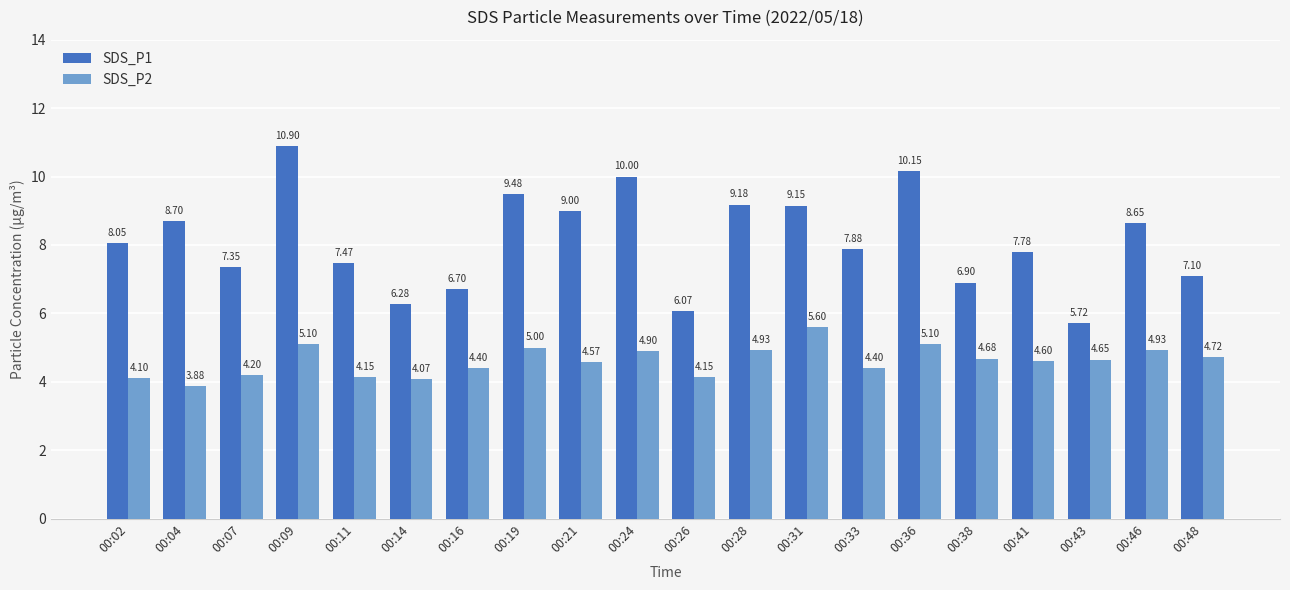

Where does the SDS_P2 series first go above 4?

00:02